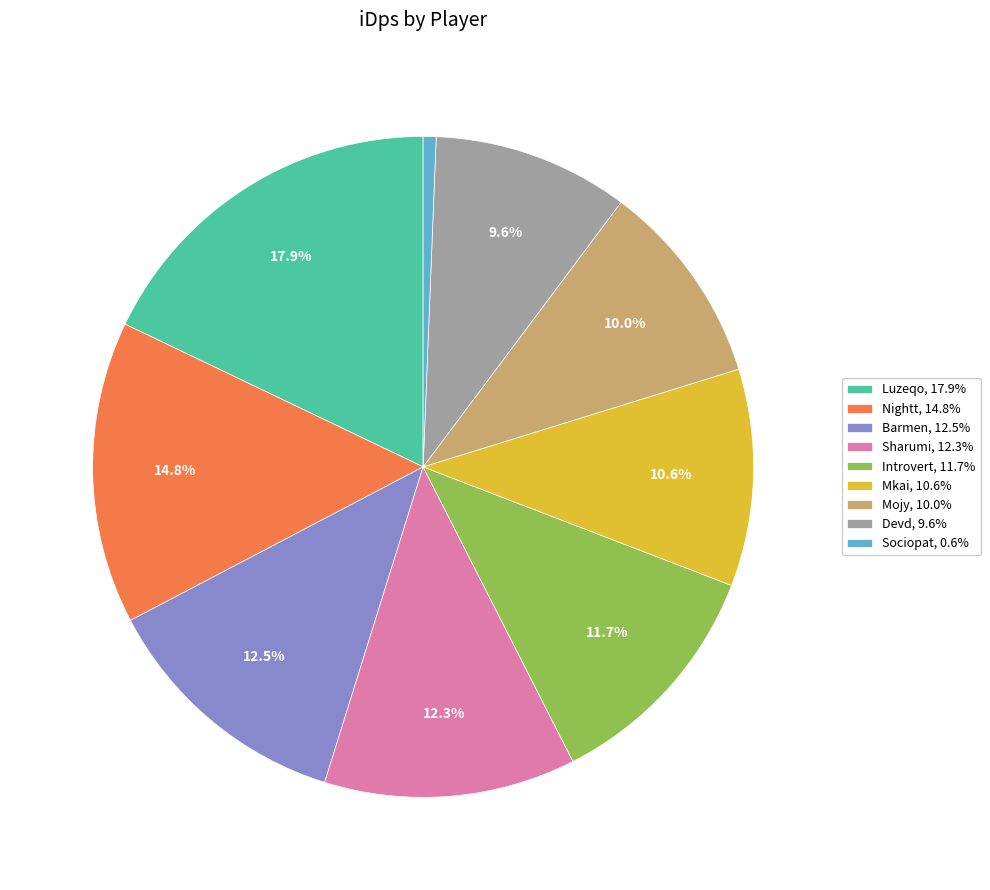

Which has a higher value, Barmen or Luzeqo?

Luzeqo